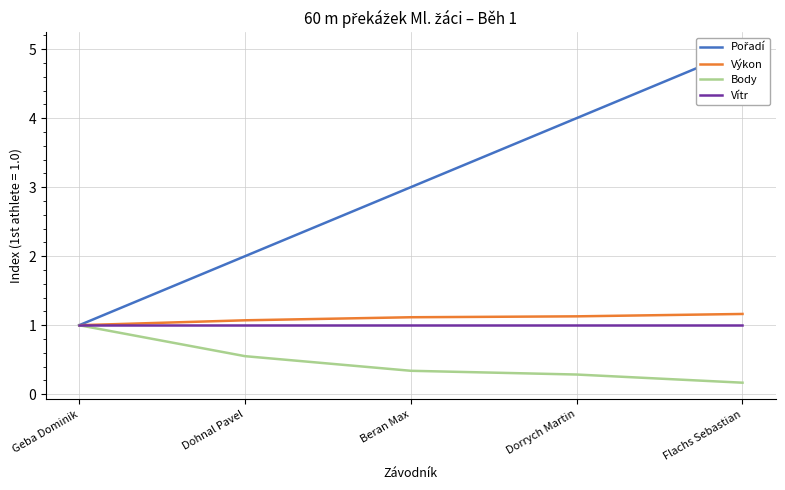

Which label corresponds to the smallest value in the chart?

Flachs Sebastian